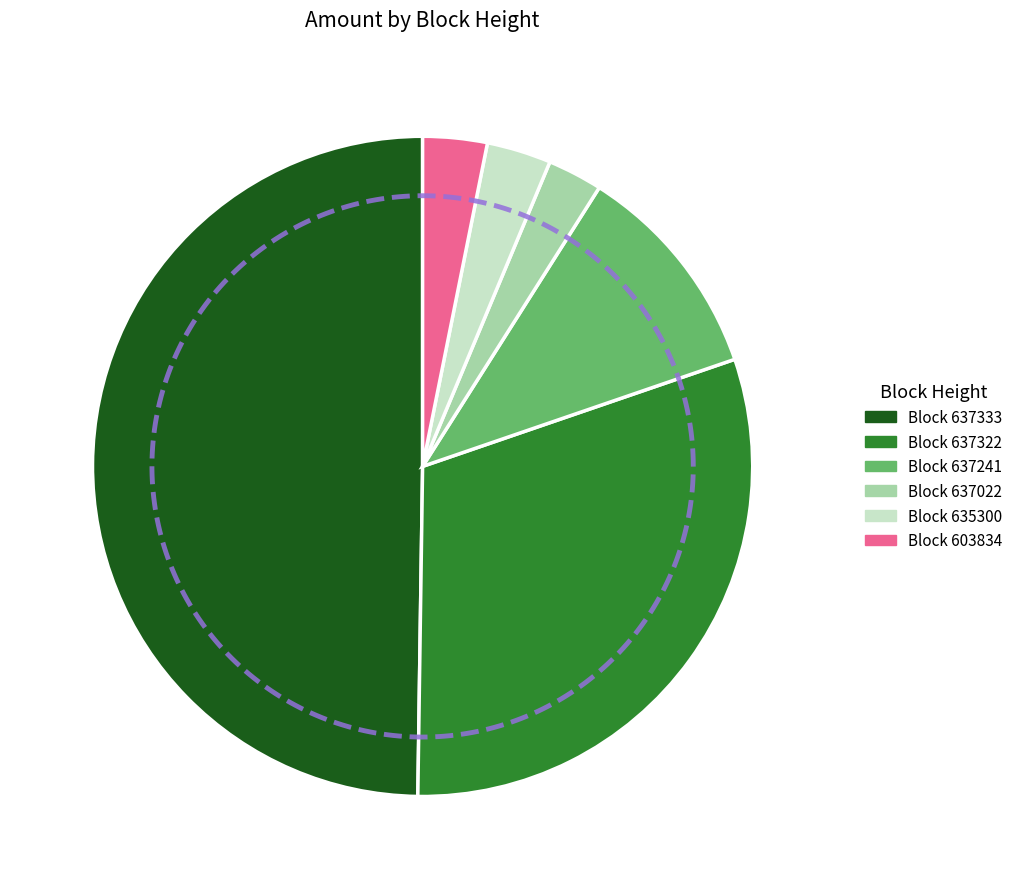

Combined, do 635300 and 603834 account for over 50%?

No